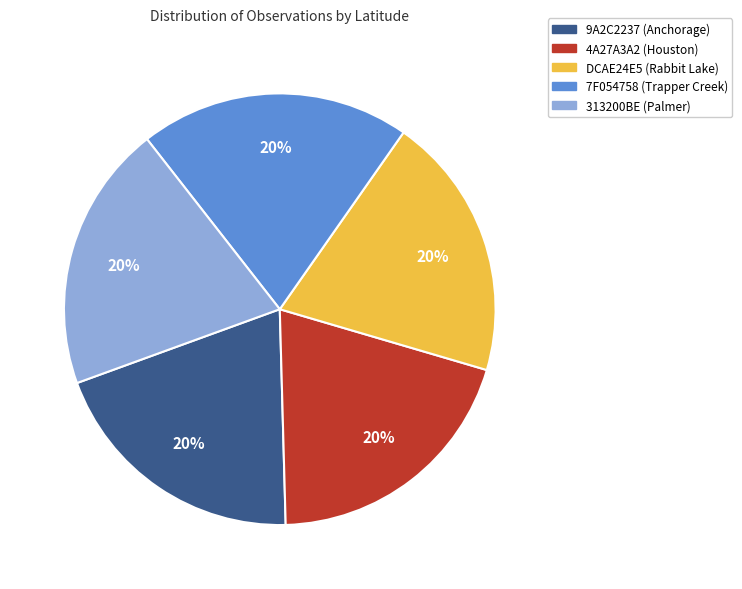

What is the ratio of the value at 7F054758 (Trapper Creek) to the value at 4A27A3A2 (Houston)?

1.0